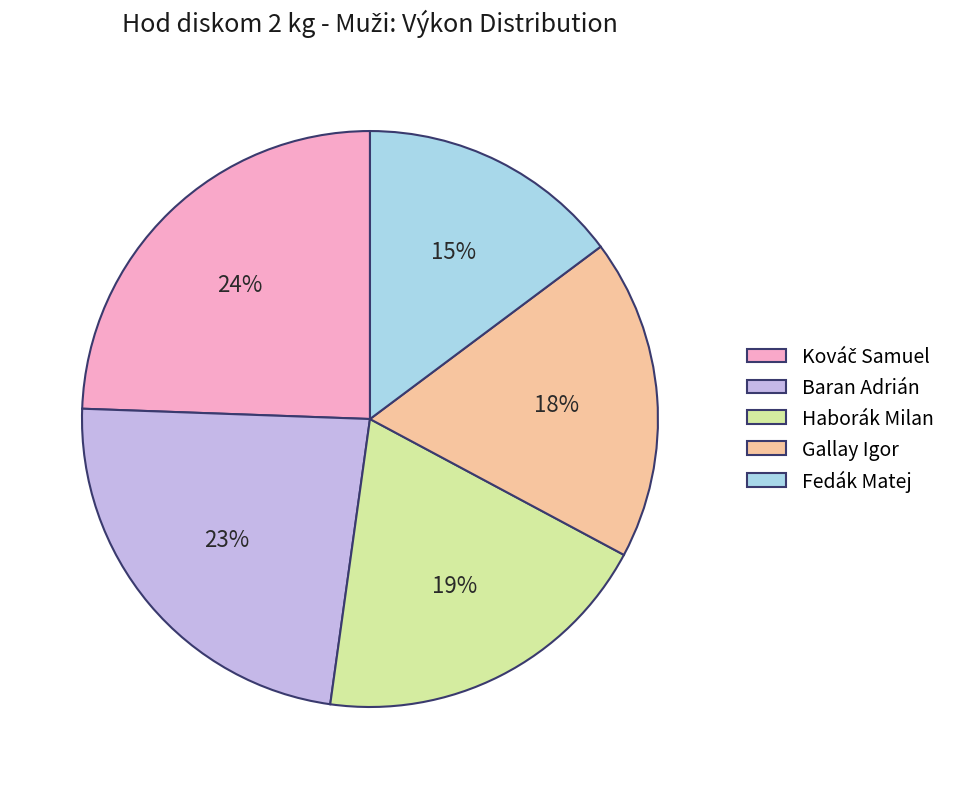

To the nearest percent, what is the combined percentage of Gallay Igor and Fedák Matej?

33%